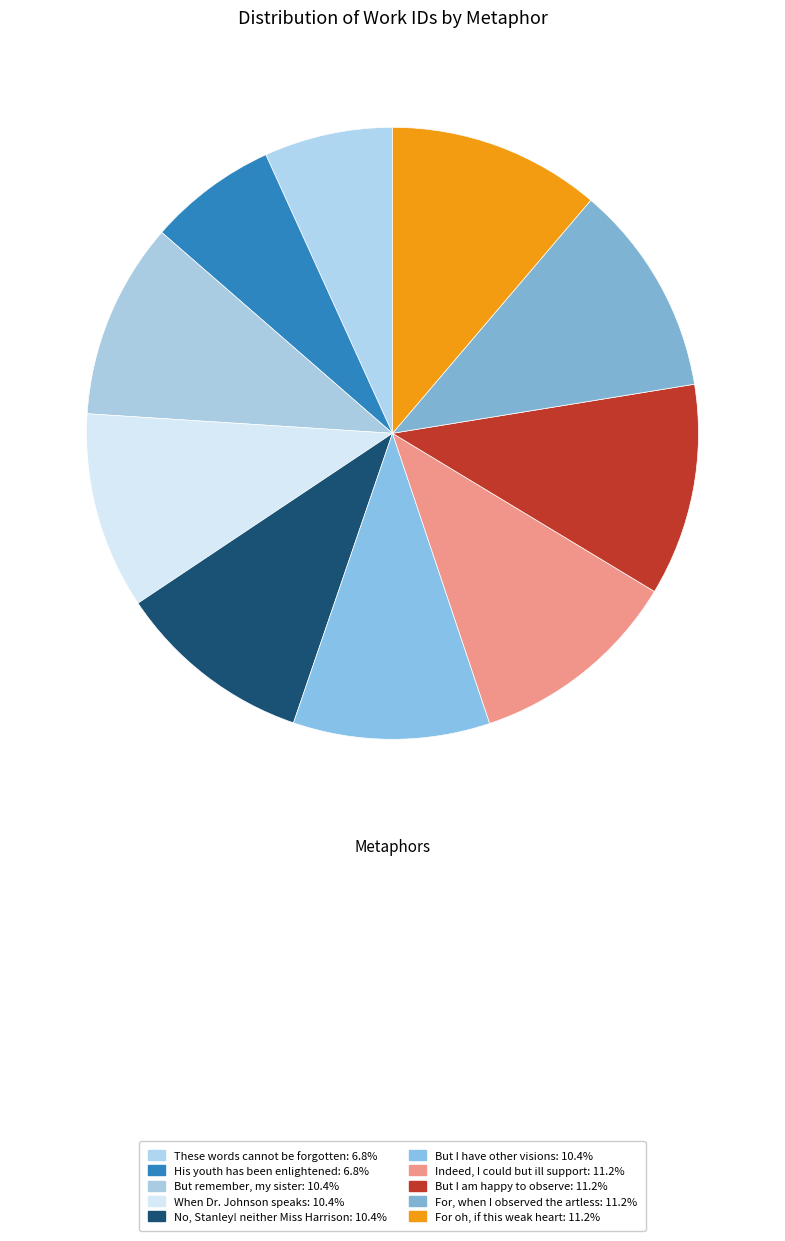

Which category has the smallest portion of the pie?

These words cannot be forgotten